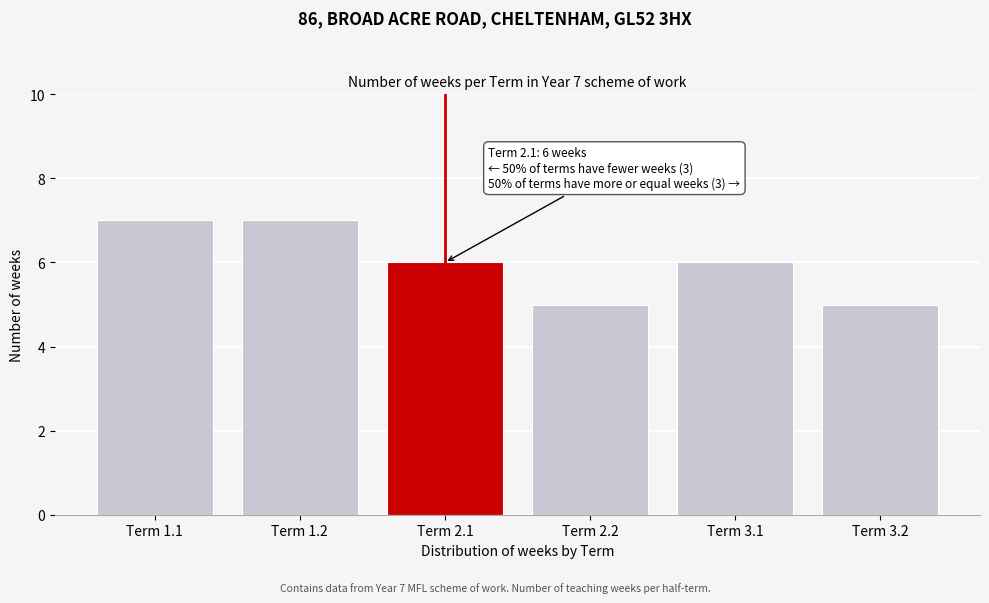

Reading left to right, transcribe all the data shown in this chart.

Term 1.1=7	Term 1.2=7	Term 2.1=6	Term 2.2=5	Term 3.1=6	Term 3.2=5